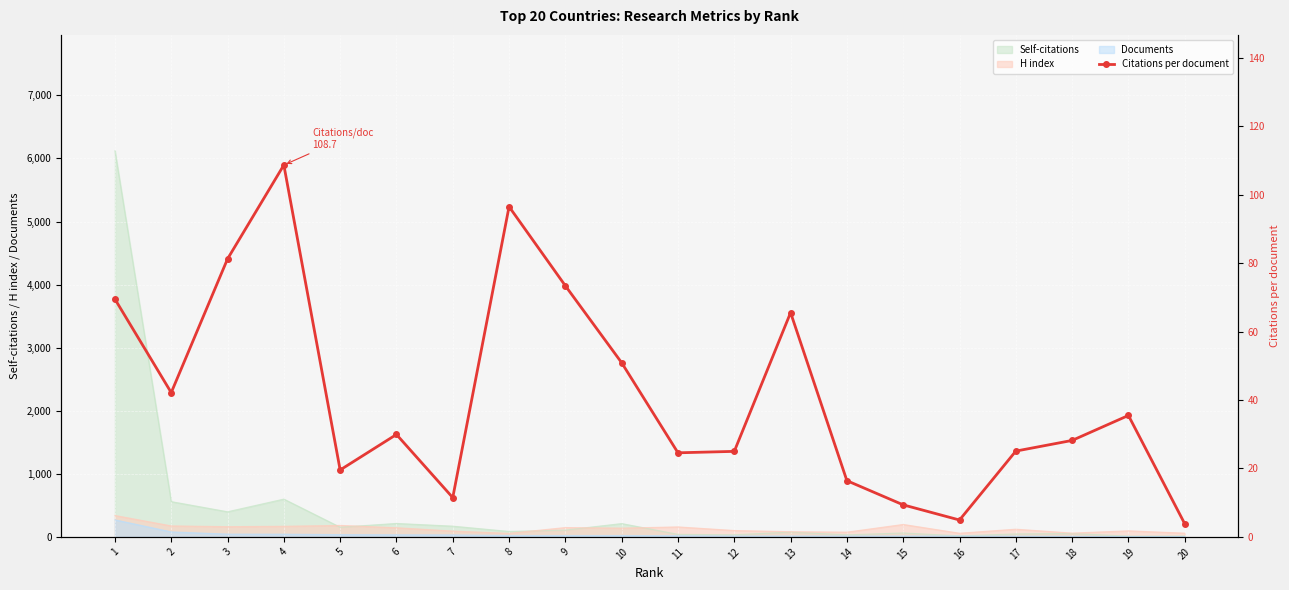

Reading left to right, what are all the values shown in this chart?

1=69.5	2=42.2	3=81.3	4=108.7	5=19.6	6=29.9	7=11.5	8=96.5	9=73.4	10=50.9	11=24.6	12=25.0	13=65.6	14=16.4	15=9.4	16=4.9	17=25.1	18=28.2	19=35.5	20=3.8